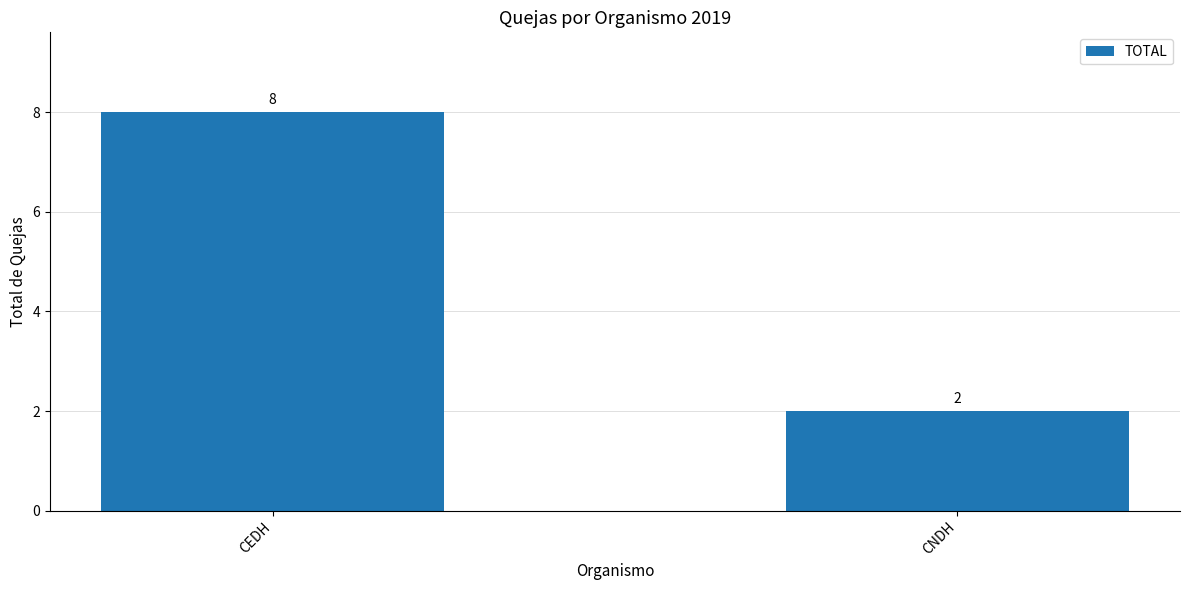

Which category has the lowest value across all series?

CNDH